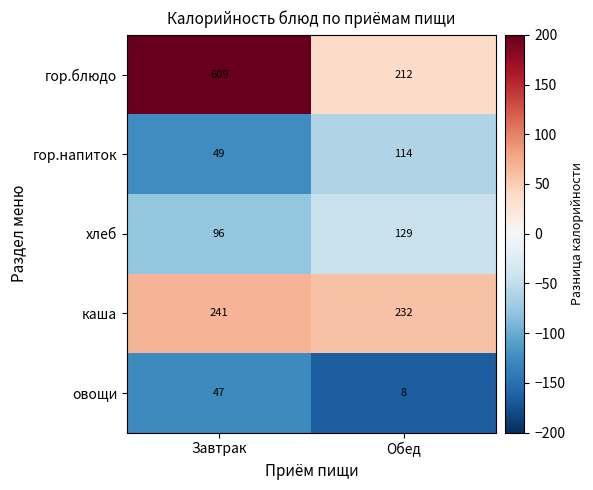

List the labels in order of овощи value, smallest first.

Обед, Завтрак